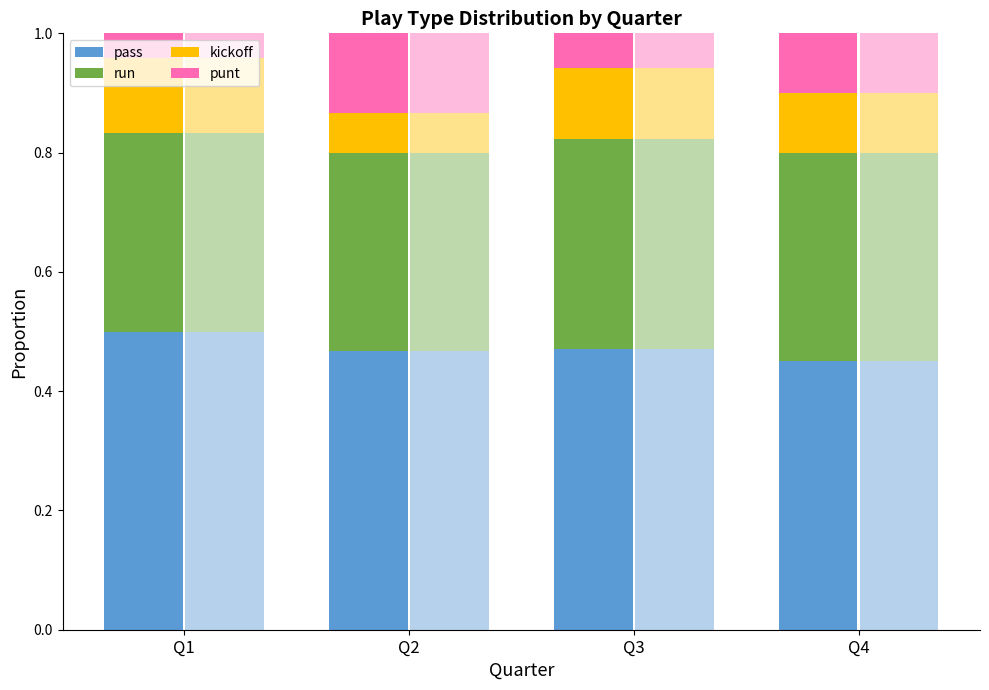

Reading left to right, what are all the values shown in this chart?

pass: 0.5	0.5	0.5	0.5
run: 0.3	0.3	0.4	0.3
kickoff: 0.1	0.1	0.1	0.1
punt: 0.0	0.1	0.1	0.1